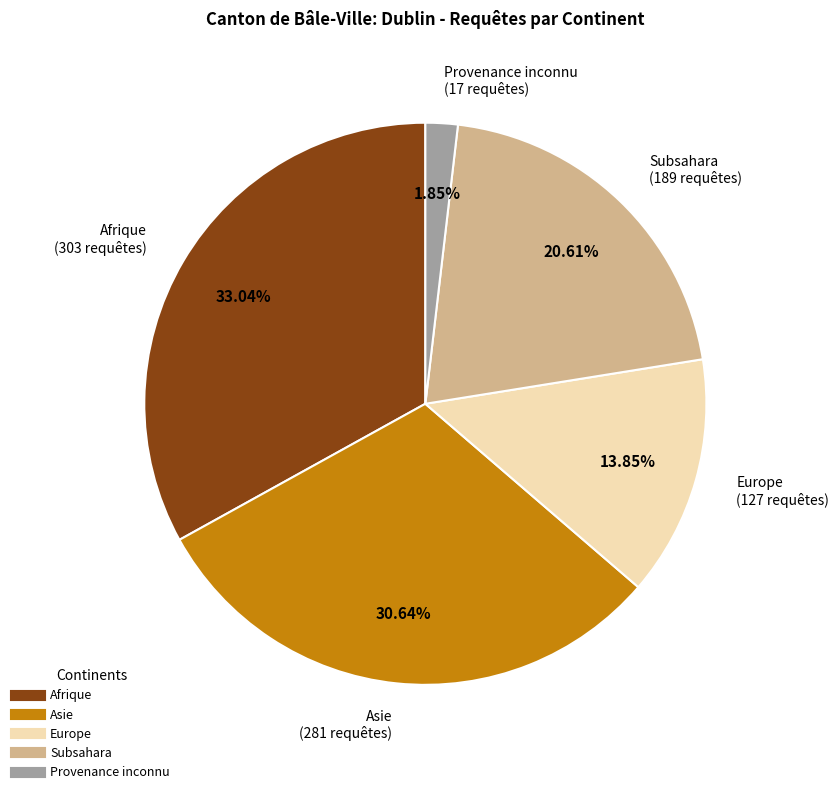

What is the ratio of the value at Asie to the value at Afrique?

0.9